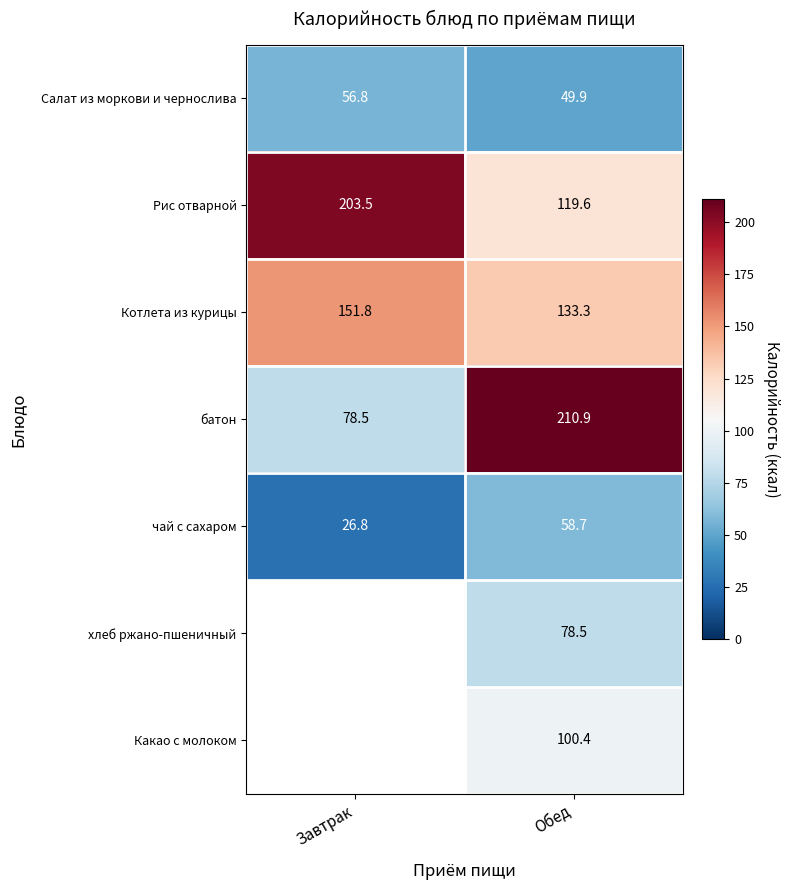

True or false: Какао с молоком has a value of 36.1 at Обед.

False